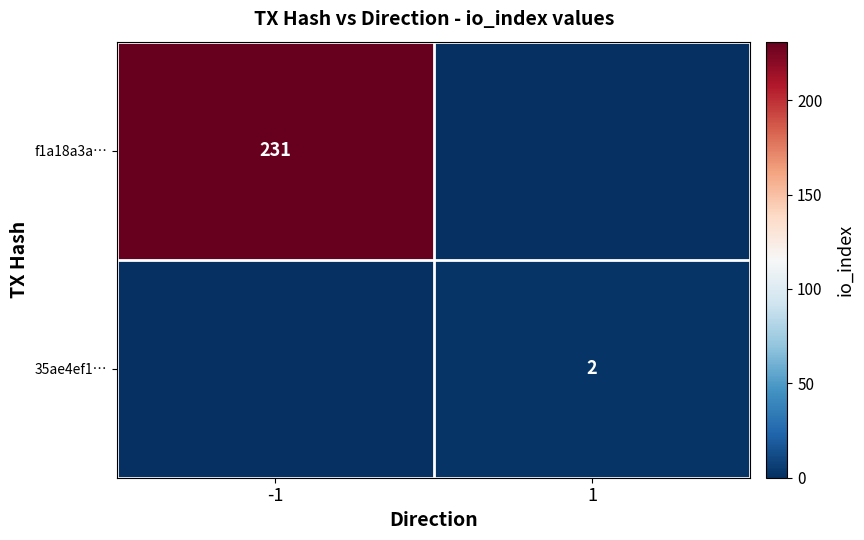

What is the total value across all series at 1?

2